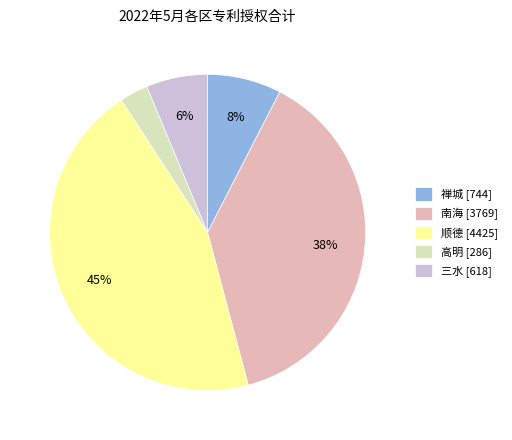

Is the sum of 顺德 [4425] and 南海 [3769] greater than half?

Yes